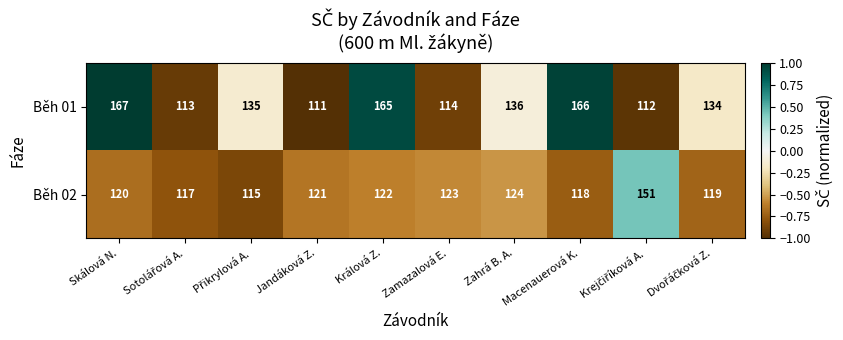

What is the average value of the Běh 01 series?

135